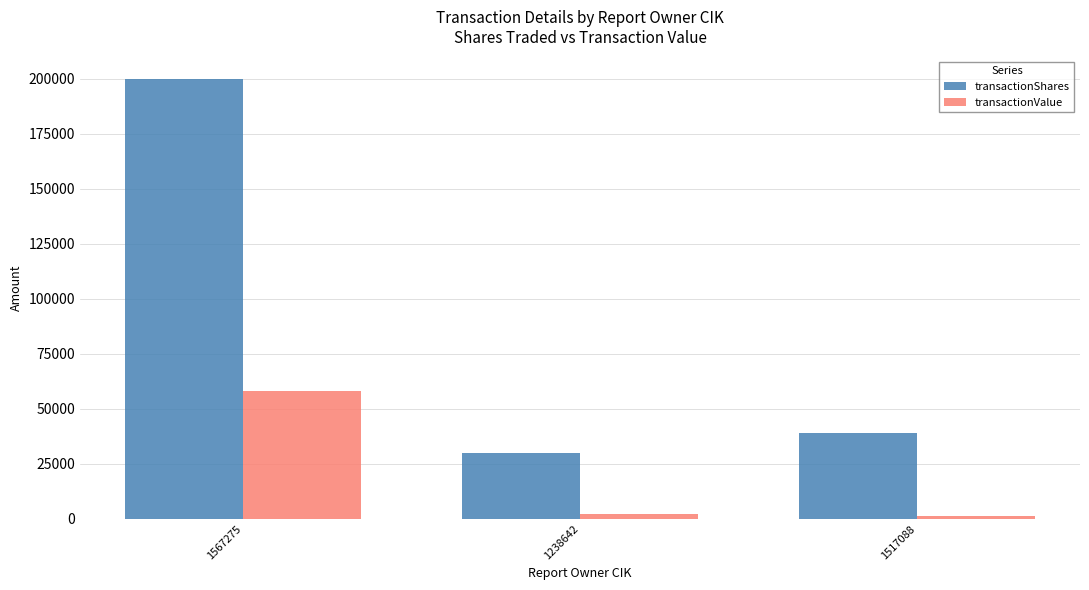

What is the spread (max minus min) of values at 1238642?

27900